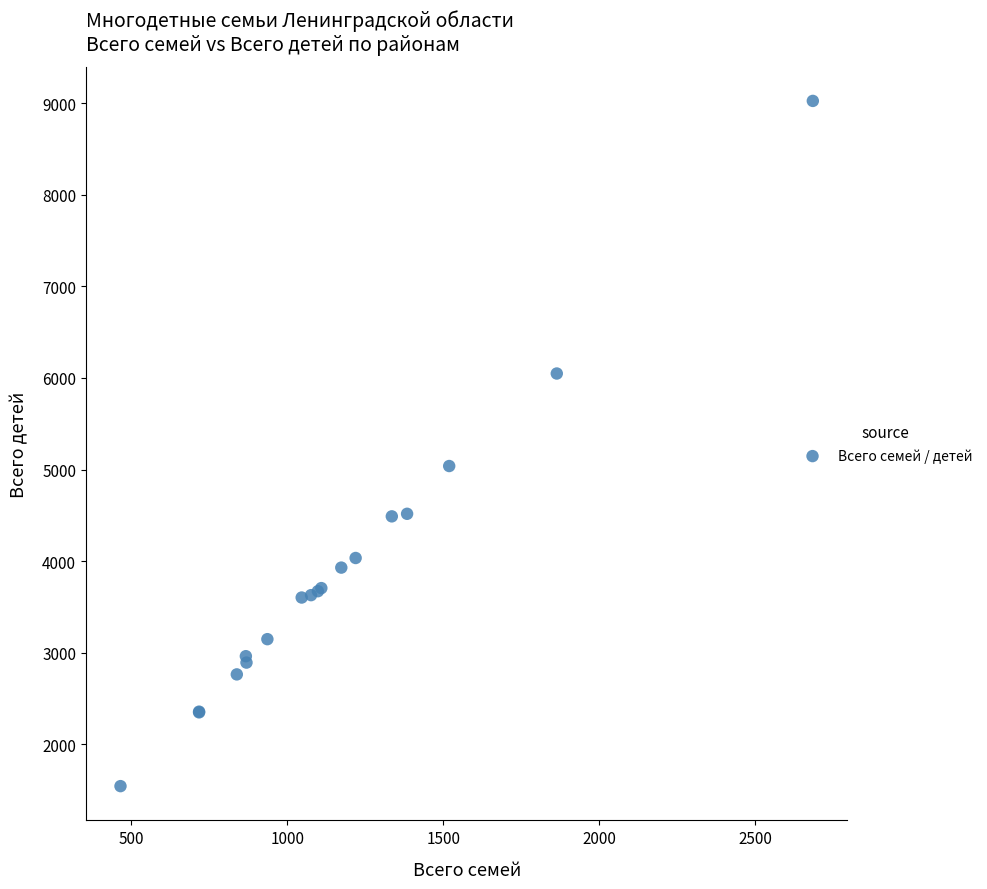

What Y value in the scatter plot is closest to 5284?

5038